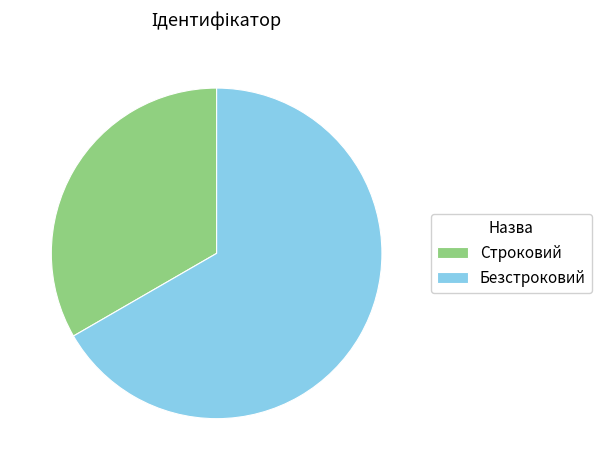

Which slice represents more than half of the pie?

Безстроковий